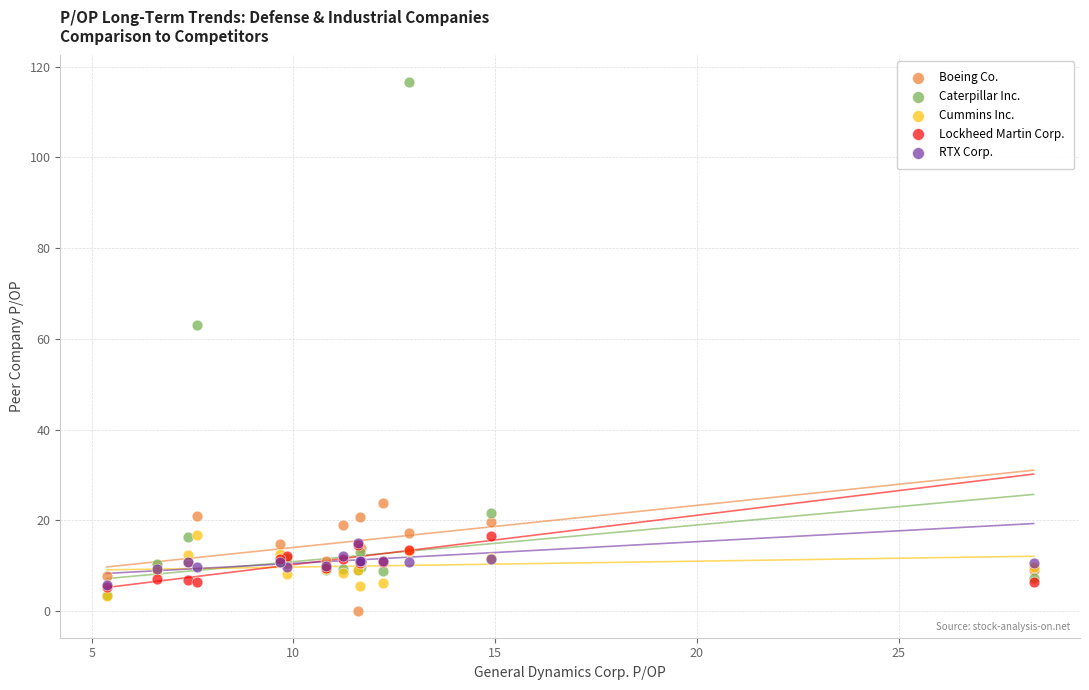

Which series reaches the minimum Y coordinate?

Boeing Co.